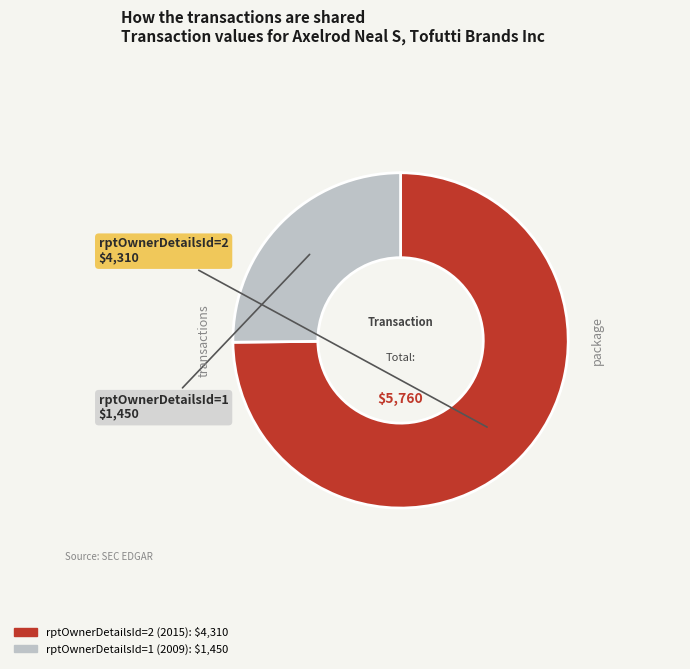

Is there any slice that represents more than half of the pie?

Yes